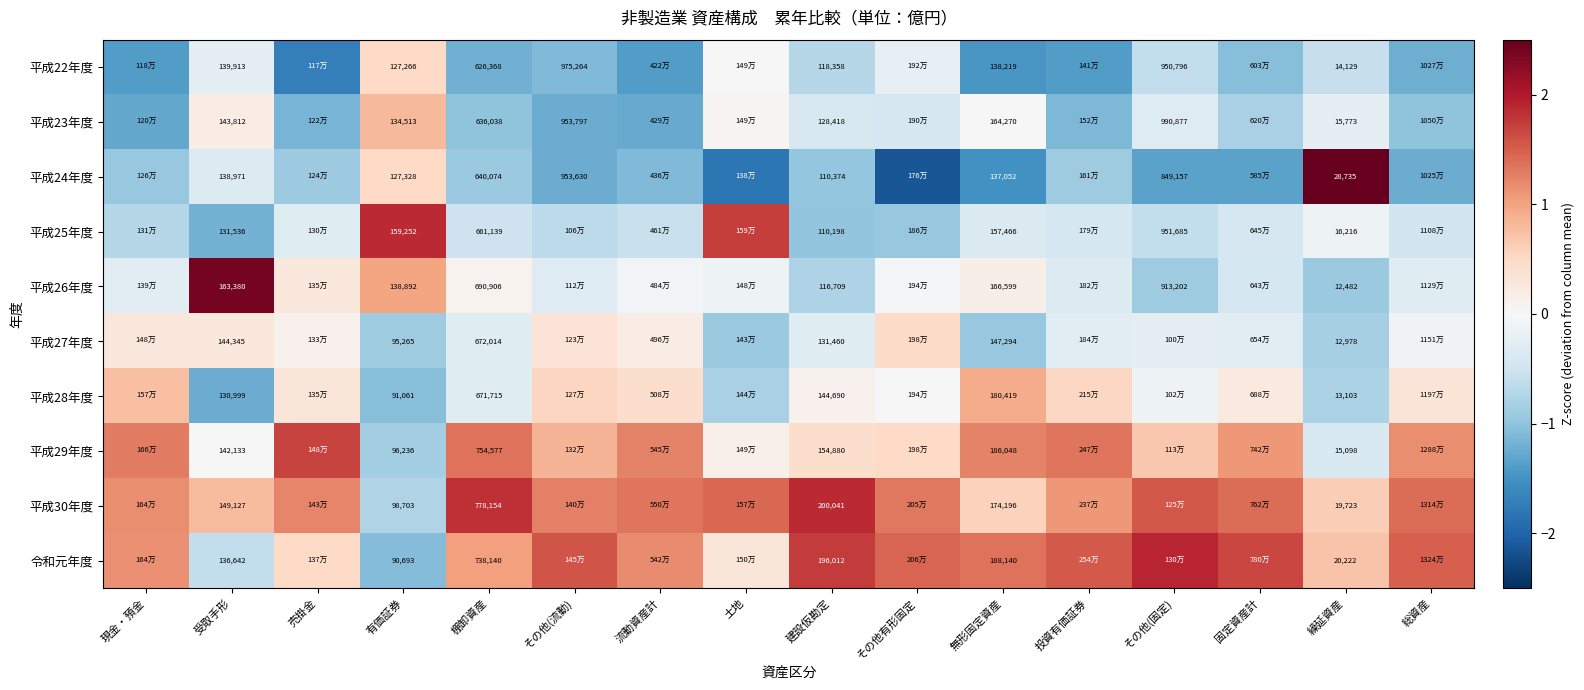

Which category has the lowest value across all series?

その他有形固定